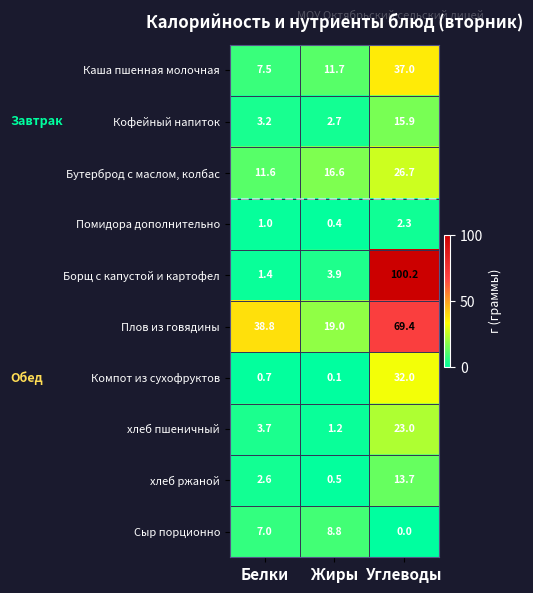

What is the difference between the maximum and minimum values in the Борщ с капустой и картофел series?

98.8